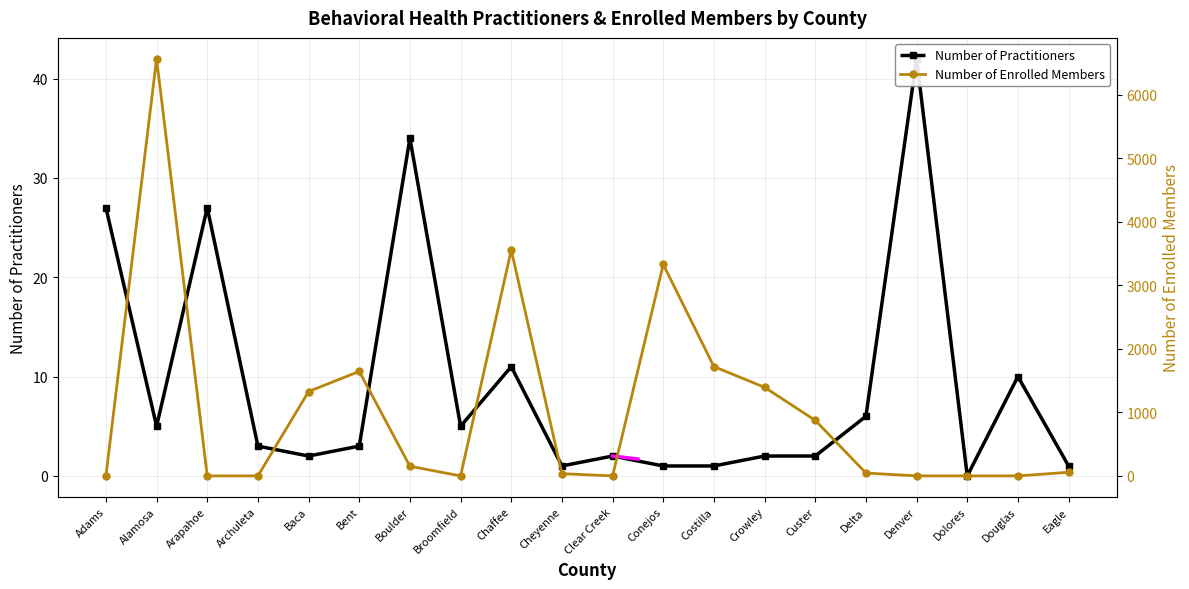

The value of Number of Enrolled Members at Dolores is -2057. True or false?

False